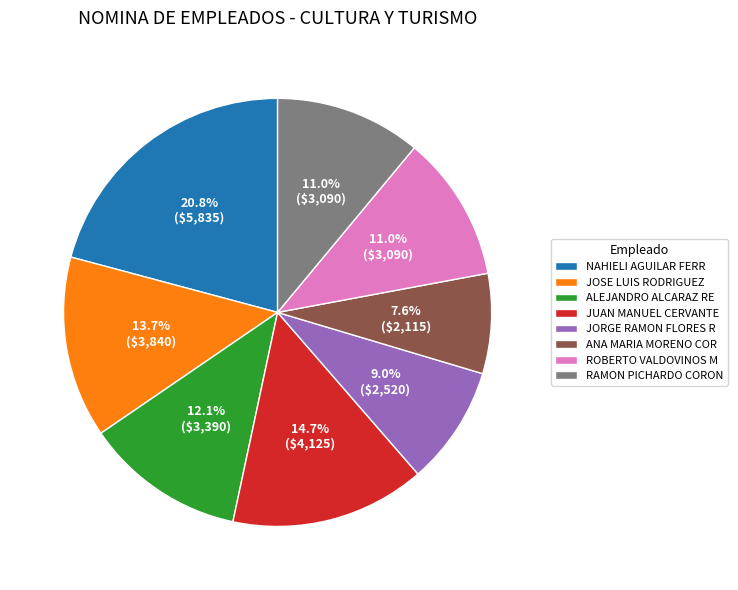

What is the largest slice in the pie chart?

NAHIELI AGUILAR FERR